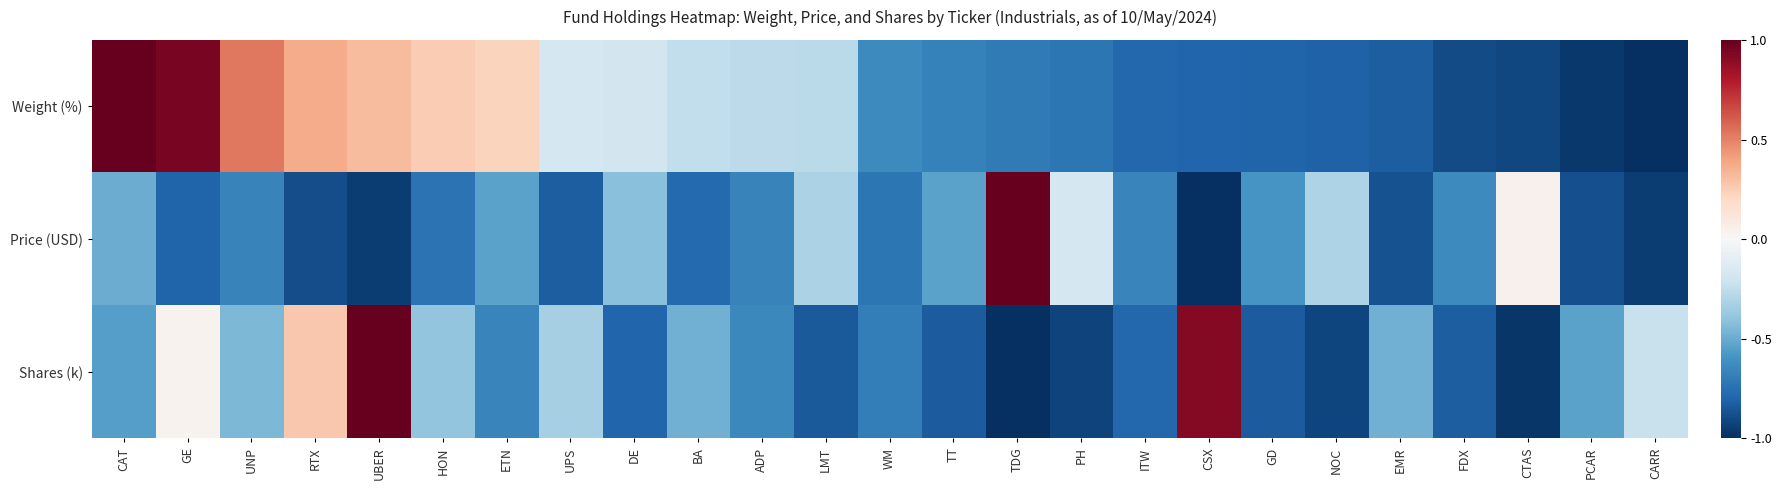

Reading right to left, list all the values displayed in this chart.

Weight (%): CARR=-1.0	PCAR=-1.0	CTAS=-0.9	FDX=-0.9	EMR=-0.8	NOC=-0.8	GD=-0.8	CSX=-0.8	ITW=-0.8	PH=-0.7	TDG=-0.7	TT=-0.7	WM=-0.6	LMT=-0.3	ADP=-0.3	BA=-0.2	DE=-0.2	UPS=-0.2	ETN=0.2	HON=0.3	UBER=0.3	RTX=0.4	UNP=0.5	GE=1.0	CAT=1.0
Price (USD): CARR=-1.0	PCAR=-0.9	CTAS=0.0	FDX=-0.6	EMR=-0.9	NOC=-0.3	GD=-0.6	CSX=-1.0	ITW=-0.7	PH=-0.2	TDG=1.0	TT=-0.5	WM=-0.7	LMT=-0.3	ADP=-0.7	BA=-0.8	DE=-0.4	UPS=-0.8	ETN=-0.5	HON=-0.7	UBER=-0.9	RTX=-0.9	UNP=-0.7	GE=-0.8	CAT=-0.5
Shares (k): CARR=-0.2	PCAR=-0.5	CTAS=-1.0	FDX=-0.8	EMR=-0.5	NOC=-0.9	GD=-0.8	CSX=0.9	ITW=-0.8	PH=-0.9	TDG=-1.0	TT=-0.8	WM=-0.7	LMT=-0.8	ADP=-0.6	BA=-0.5	DE=-0.8	UPS=-0.3	ETN=-0.7	HON=-0.4	UBER=1.0	RTX=0.3	UNP=-0.4	GE=0.0	CAT=-0.5